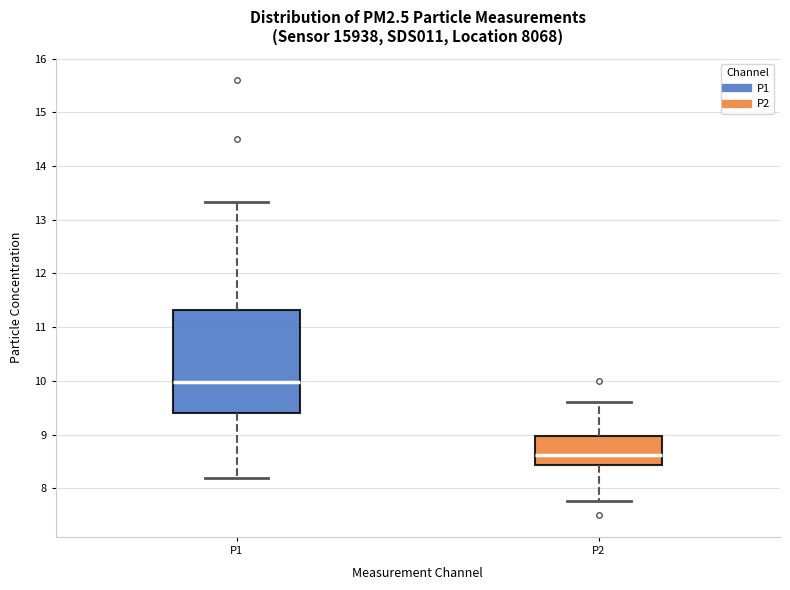

Which box's median line is the lowest?

P2